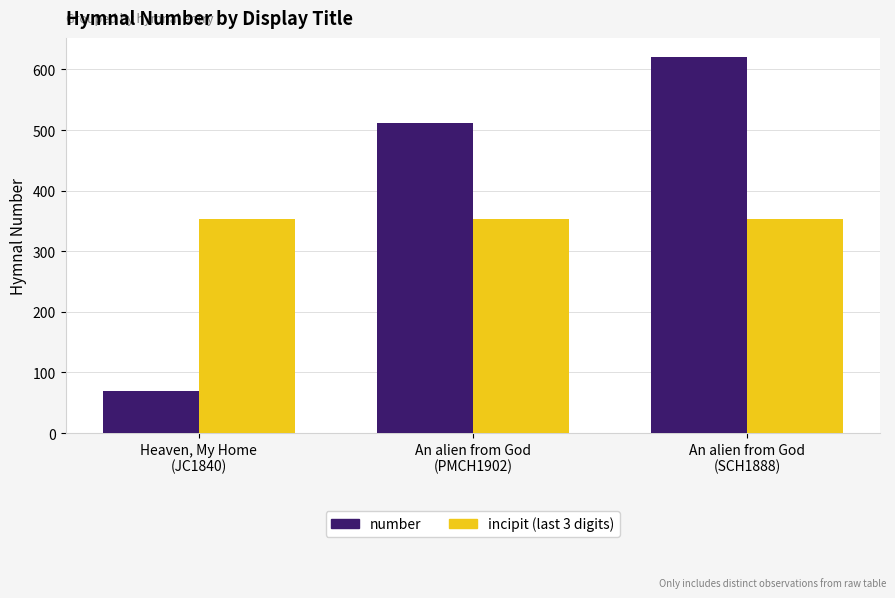

What is the difference between the maximum and minimum values in the number series?

551